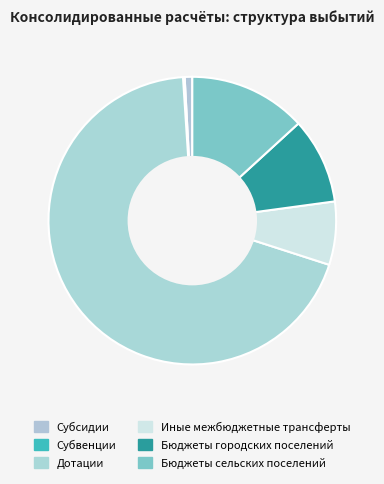

To the nearest percent, what portion does Субсидии represent?

1%